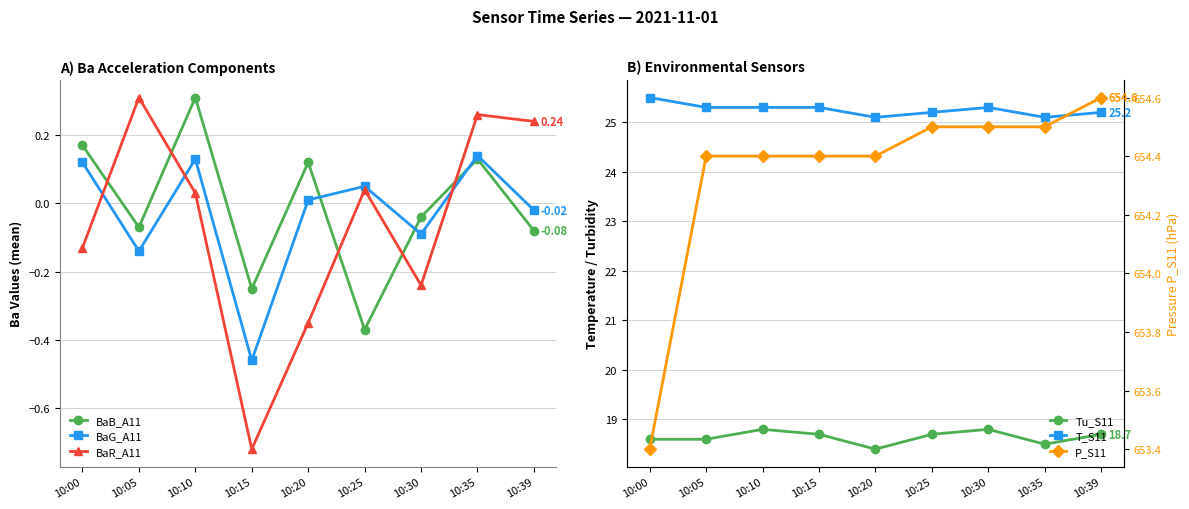

Where is the first local maximum for T_S11?

10:30